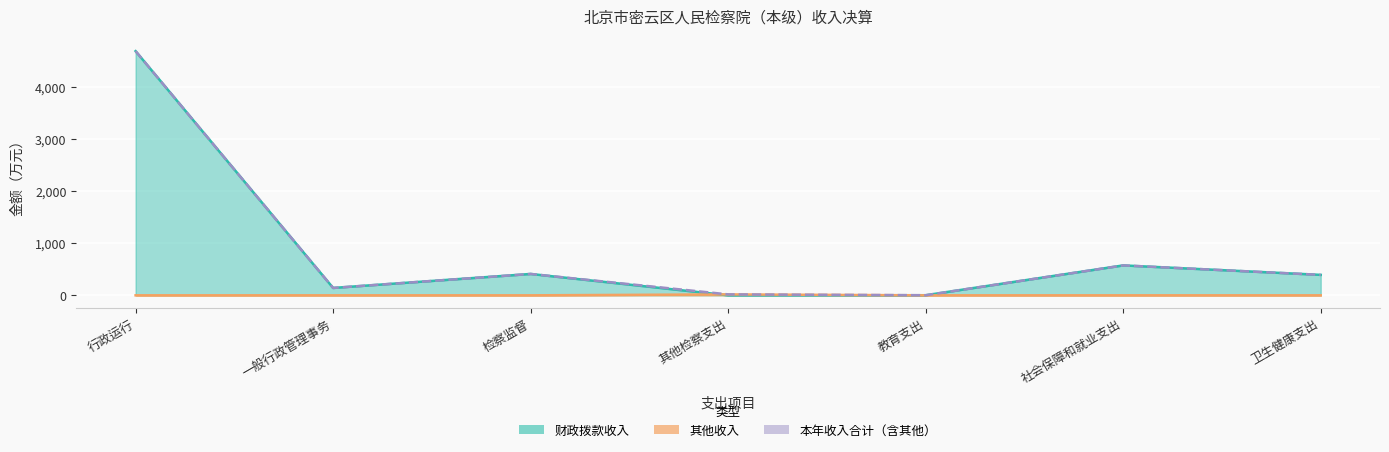

What is the difference between the 财政拨款收入 values at 其他检察支出 and 一般行政管理事务?

142.1